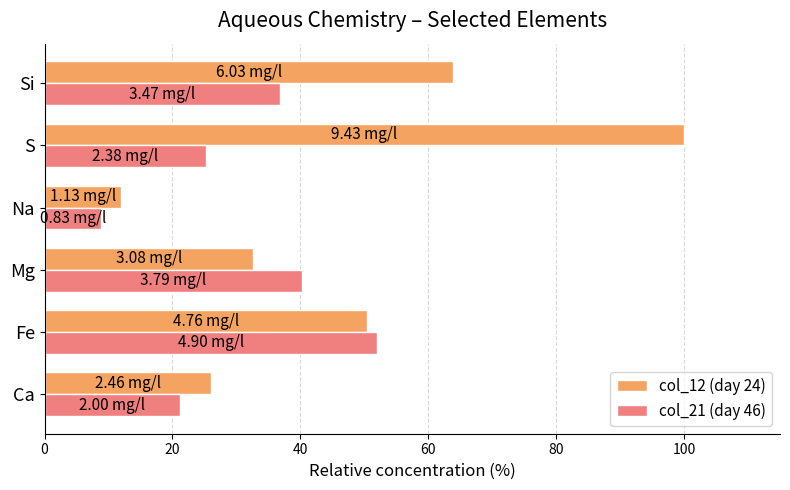

Which label corresponds to the largest value in the chart?

S